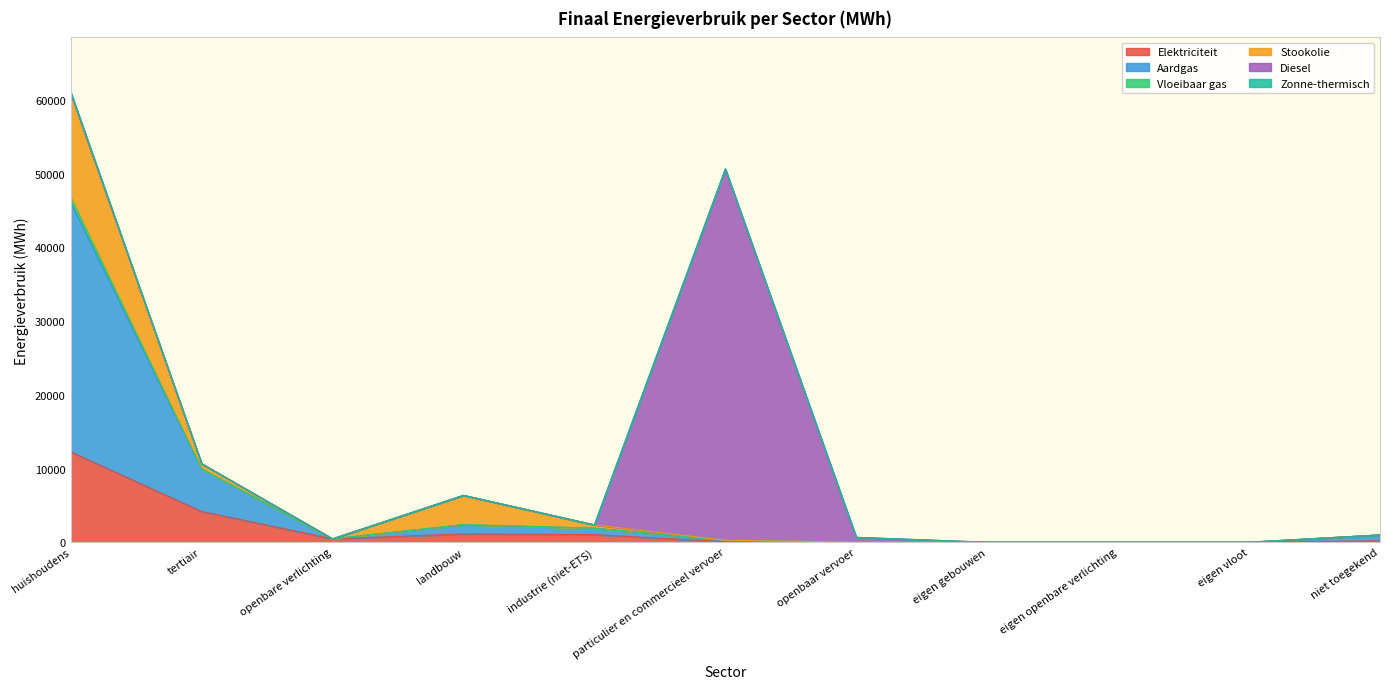

At which category is the sum across all series the highest?

huishoudens